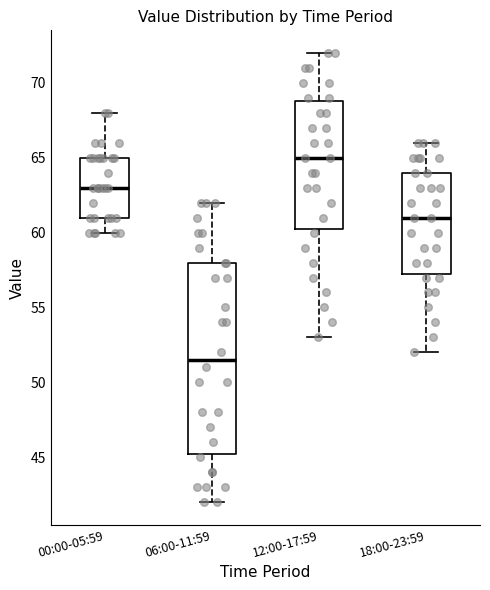

Comparing the boxes themselves (not the whiskers), which one is the tallest?

06:00-11:59